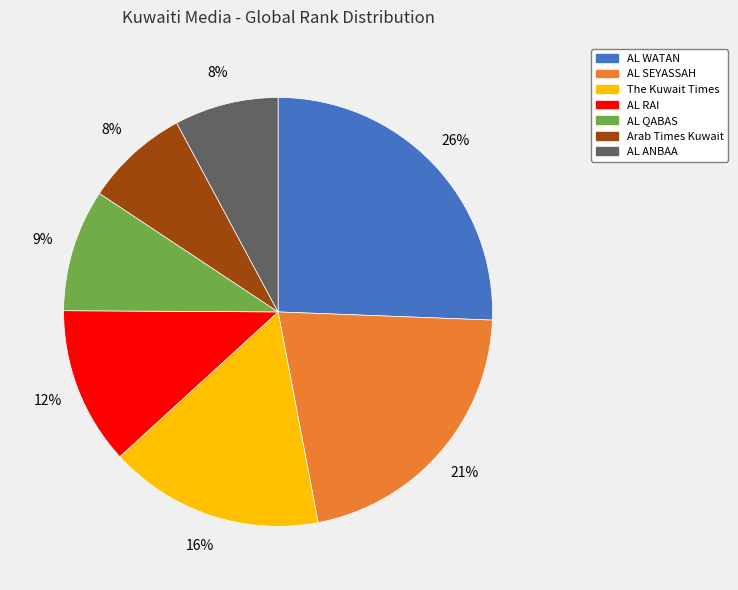

How many slices are in this pie chart?

7